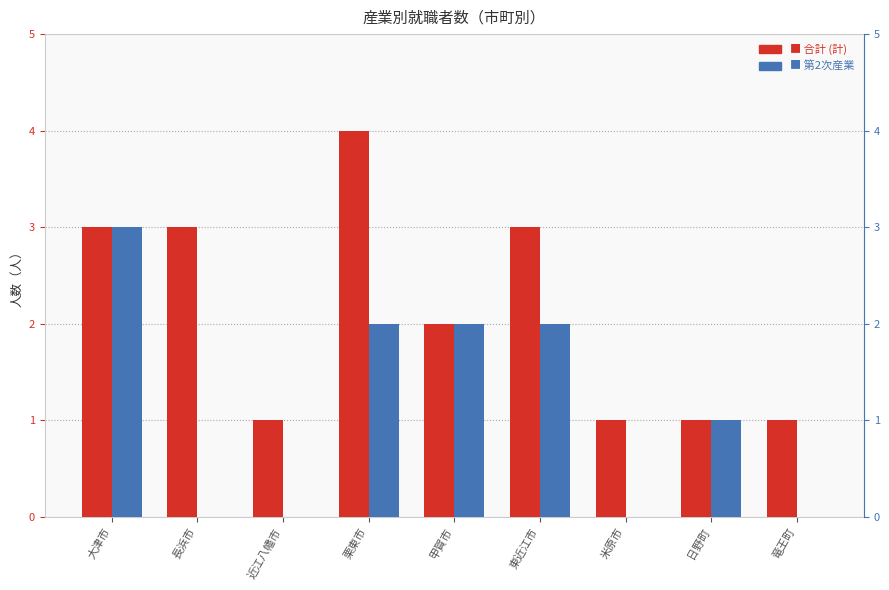

At 甲賀市, list the series in order from smallest to largest.

合計 (計), 第2次産業